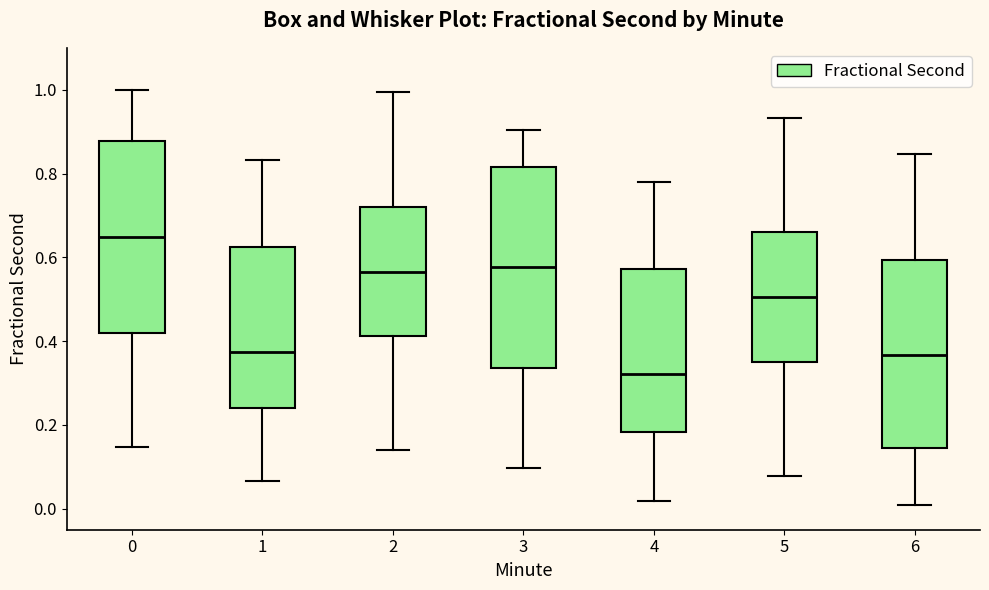

Reading left to right, transcribe this box plot: for each box, give where its median line is, the range the box spans, and where its two whiskers end, as read against the y-axis. The values are not printed on the chart, so give them approximately, as read against the axis.

0: median 0.64, box 0.42 to 0.88, whiskers 0.14 to 1.00
1: median 0.38, box 0.24 to 0.62, whiskers 0.06 to 0.84
2: median 0.56, box 0.42 to 0.72, whiskers 0.14 to 1.00
3: median 0.58, box 0.34 to 0.82, whiskers 0.10 to 0.90
4: median 0.32, box 0.18 to 0.58, whiskers 0.02 to 0.78
5: median 0.50, box 0.36 to 0.66, whiskers 0.08 to 0.94
6: median 0.36, box 0.14 to 0.60, whiskers 0.00 to 0.84